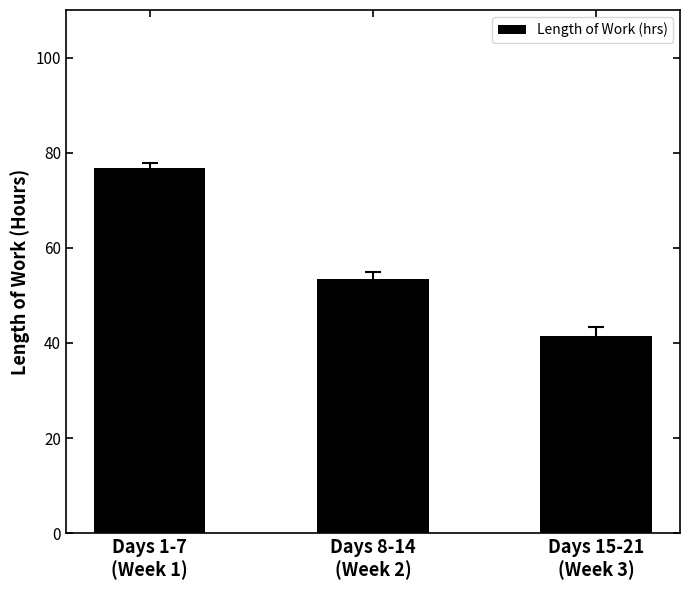

What position from the left is Days 8-14
(Week 2)?

2